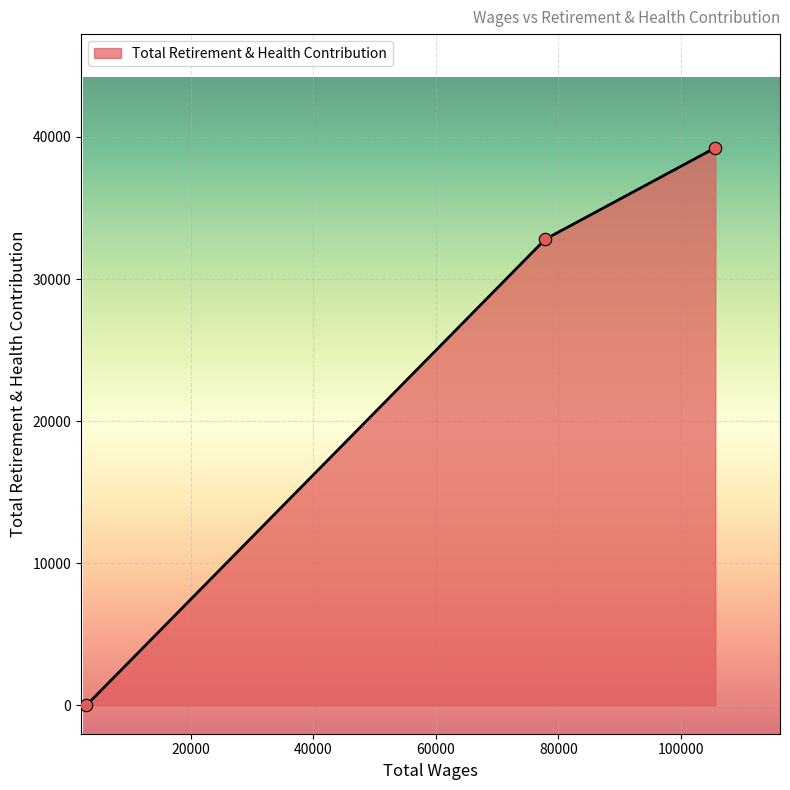

What is the sum of all values?

72042